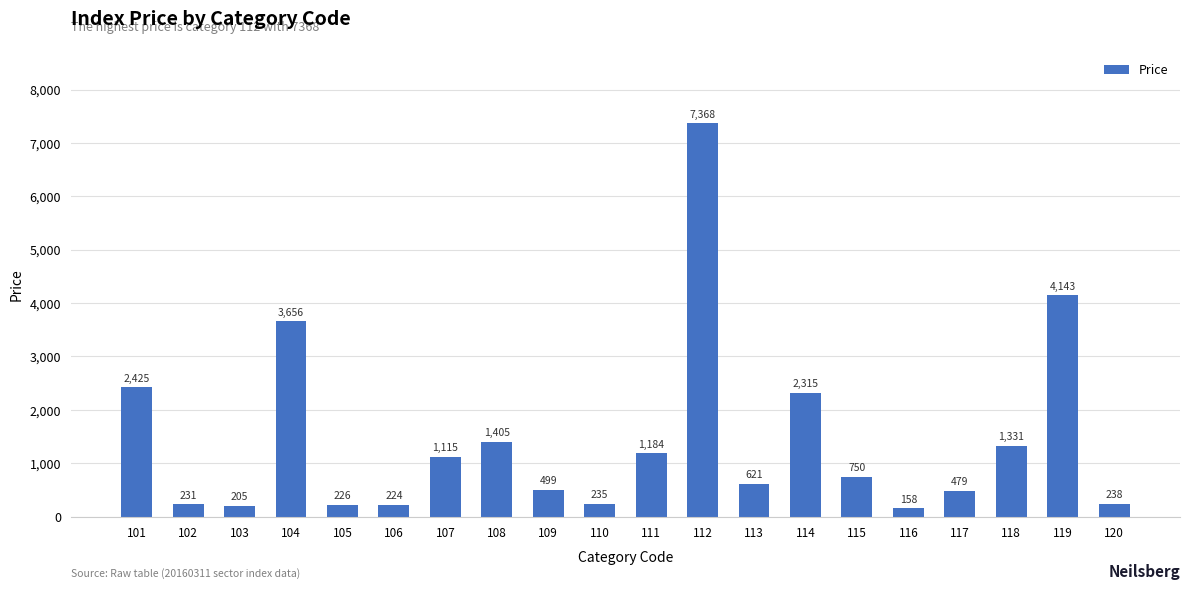

The chart shows a value of 2425 at 101. True or false?

True